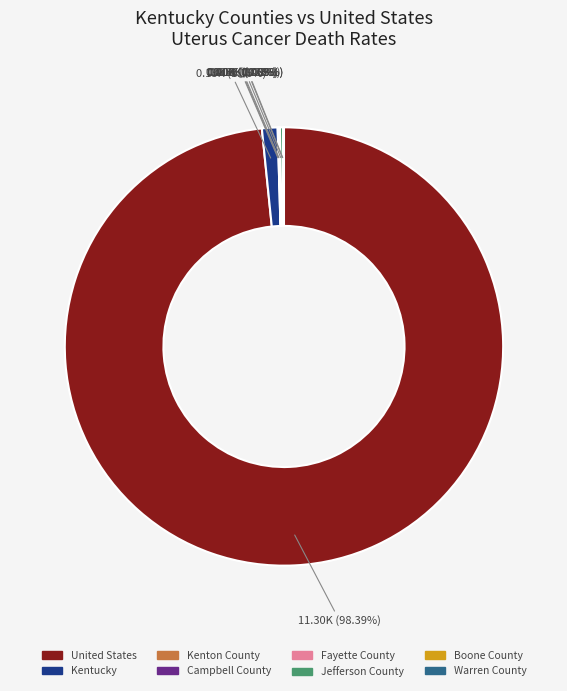

Is there any slice that represents more than half of the pie?

Yes